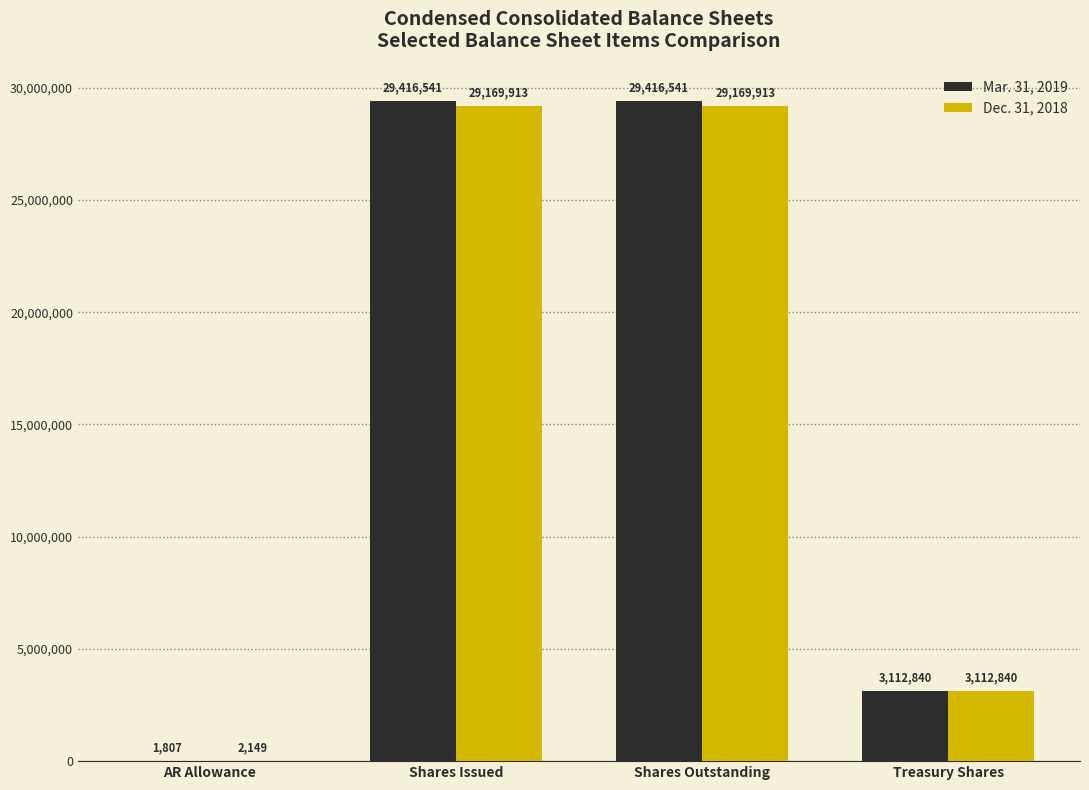

What is the sum of the Dec. 31, 2018 values at Shares Outstanding and Shares Issued?

58339826